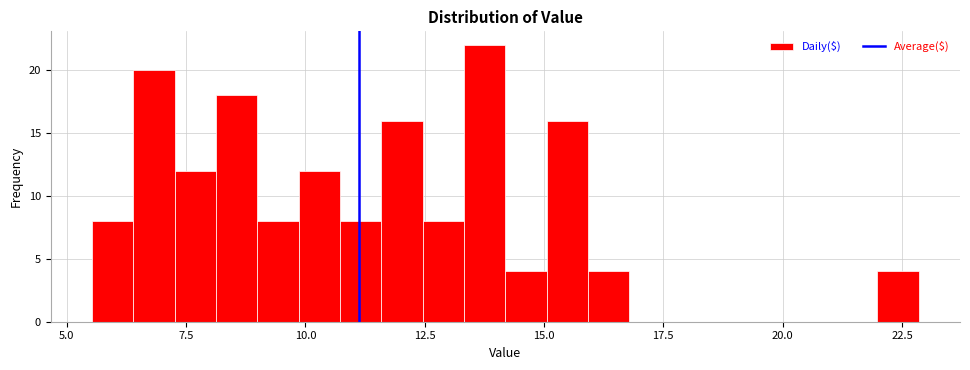

Around what value on the x-axis is the tallest bar? Give the approximate position of its centre, as read against the axis.

14.0